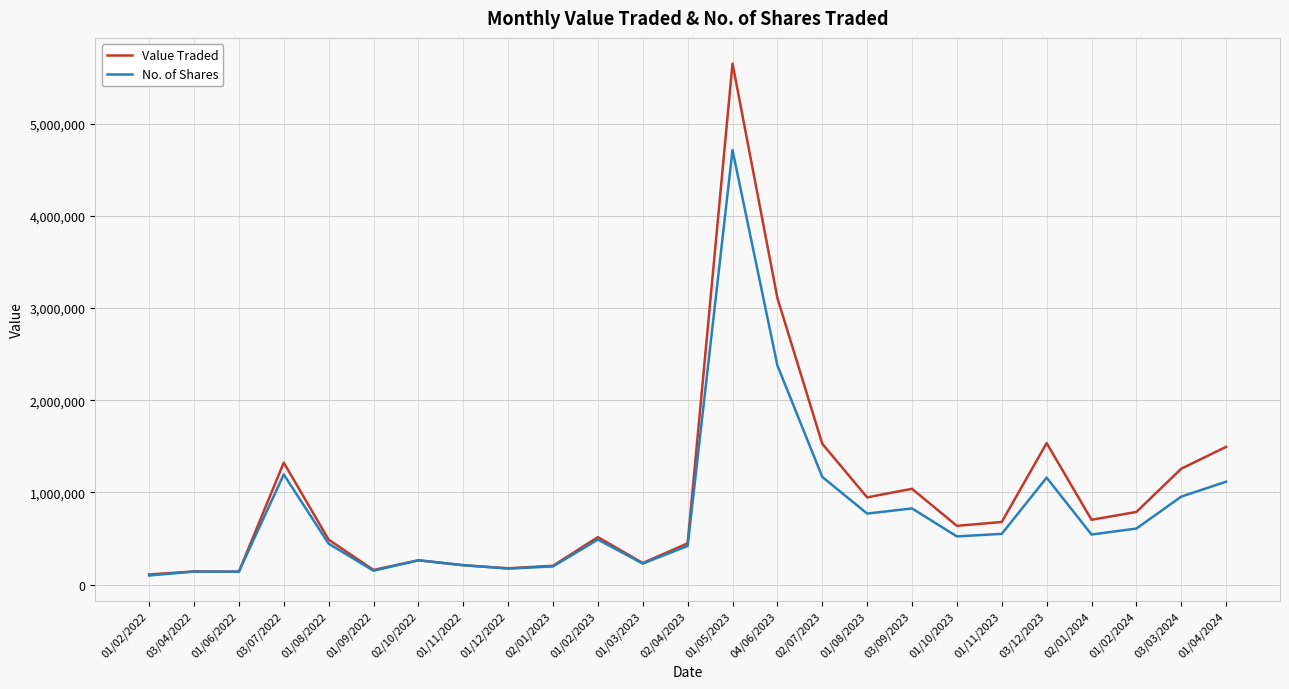

Is the value of Value Traded at 01/08/2022 greater than the value of No. of Shares at 01/11/2023?

No